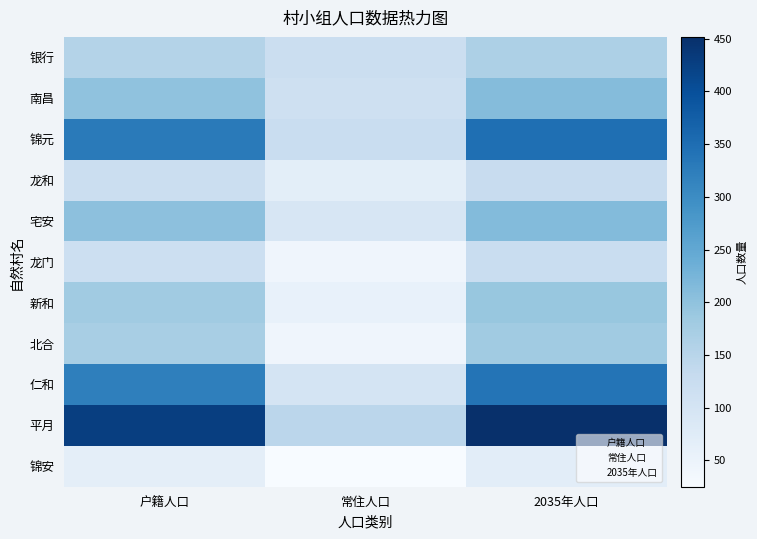

At which category is the sum across all series the highest?

2035年人口